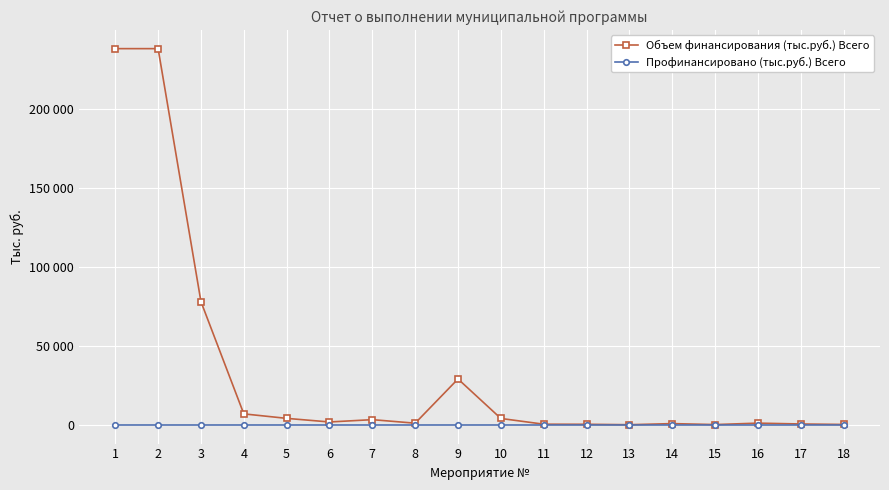

At which category does the chart reach its peak across all series?

1